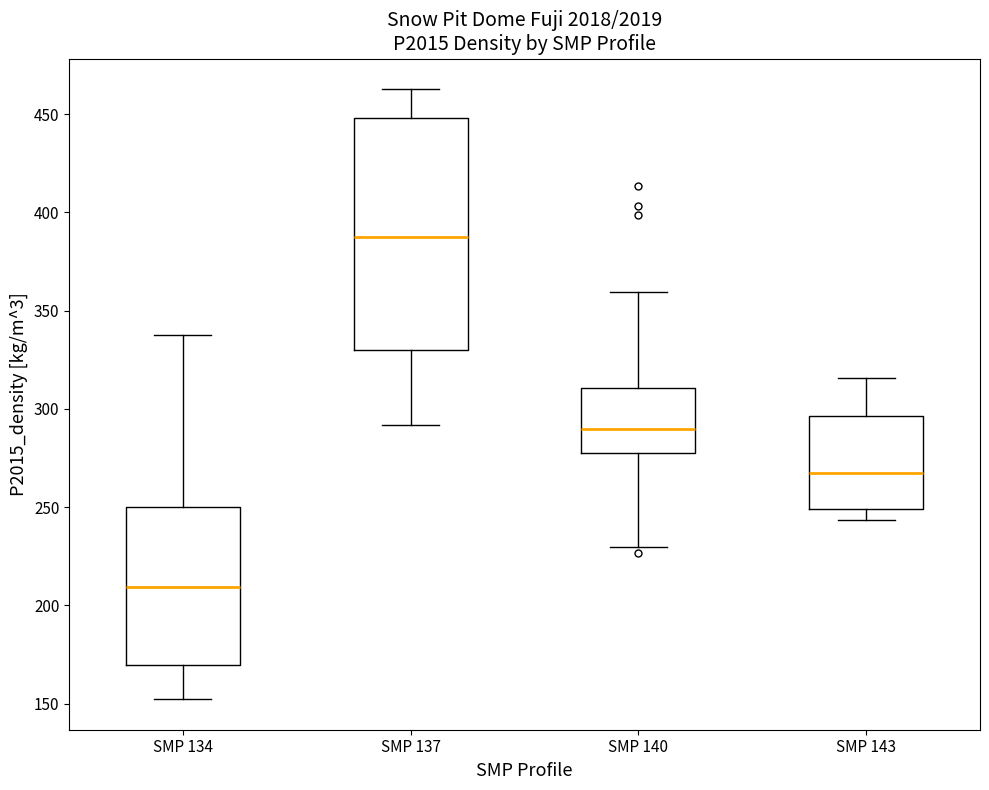

Reading left to right, read every box against the y-axis: the position of its median line, the range the box covers, and the ends of its whiskers. The values are not printed on the chart, so give them approximately, as read against the axis.

SMP 134: median 210, box 170 to 250, whiskers 150 to 335
SMP 137: median 390, box 330 to 450, whiskers 290 to 465
SMP 140: median 290, box 280 to 310, whiskers 230 to 360
SMP 143: median 265, box 250 to 295, whiskers 245 to 315